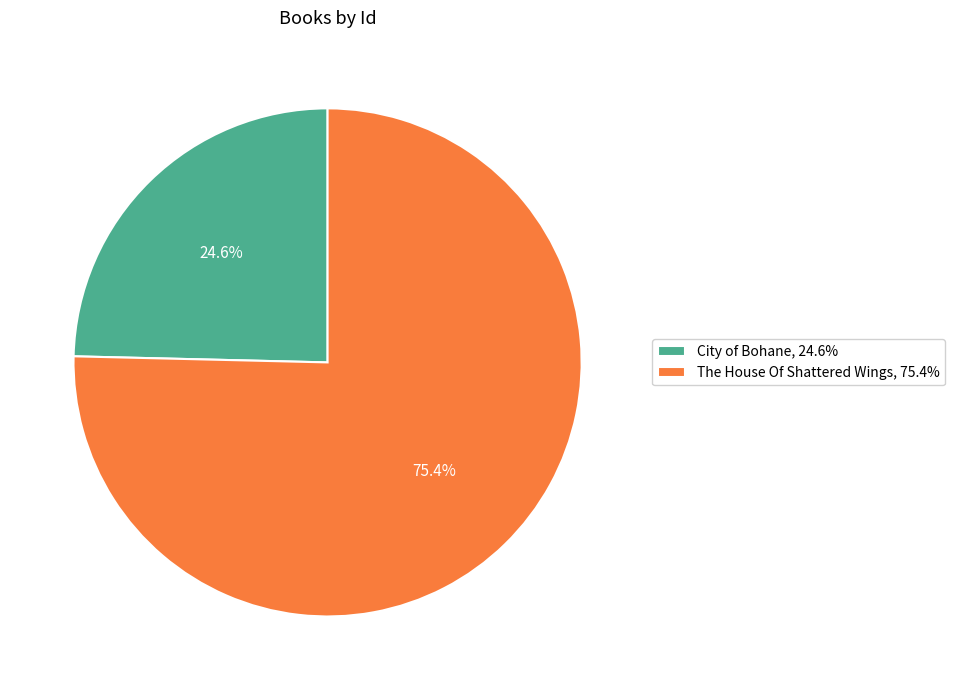

Combined, do The House Of Shattered Wings and City of Bohane account for over 50%?

Yes